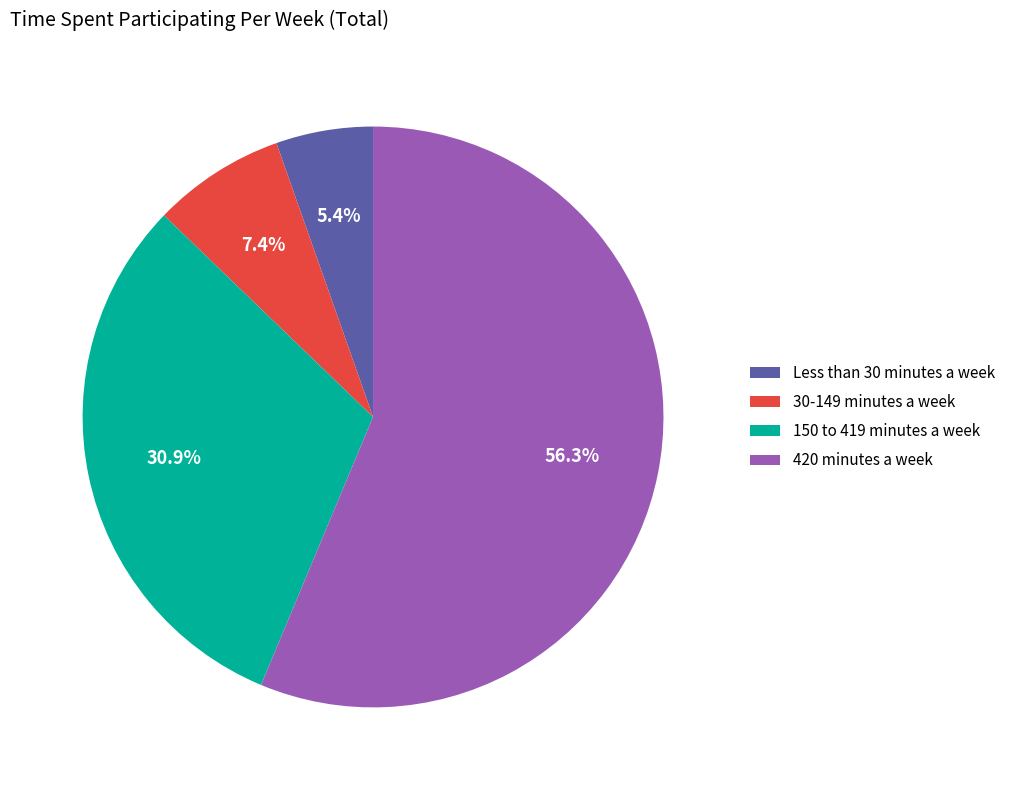

What is the smallest slice in the pie chart?

Less than 30 minutes a week